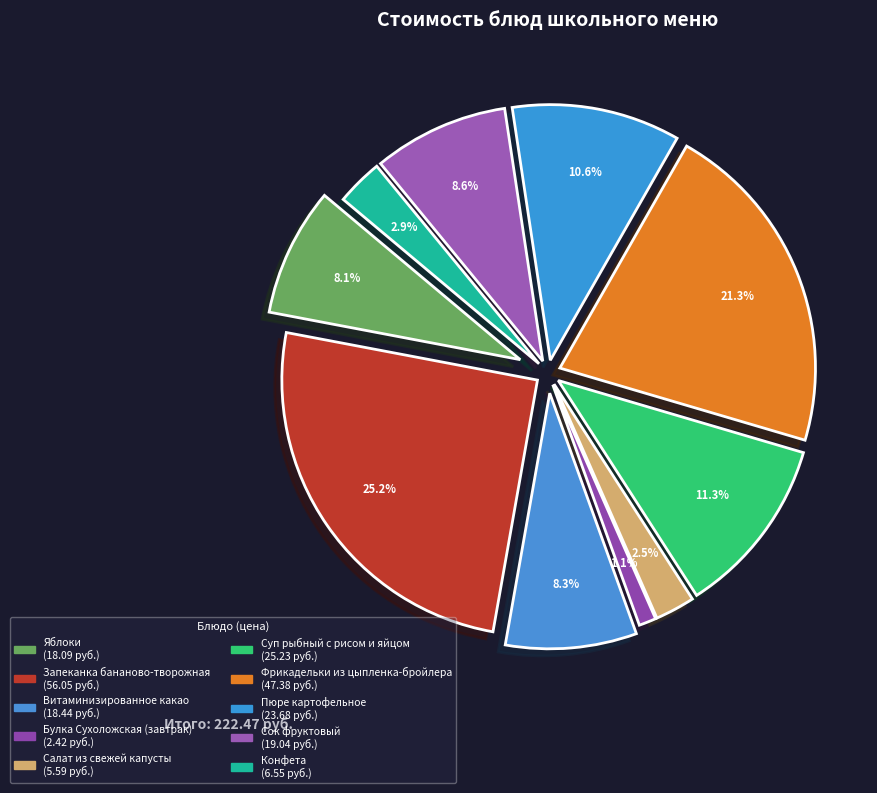

Does Булка Сухоложская (завтрак) represent more than half of the total?

No